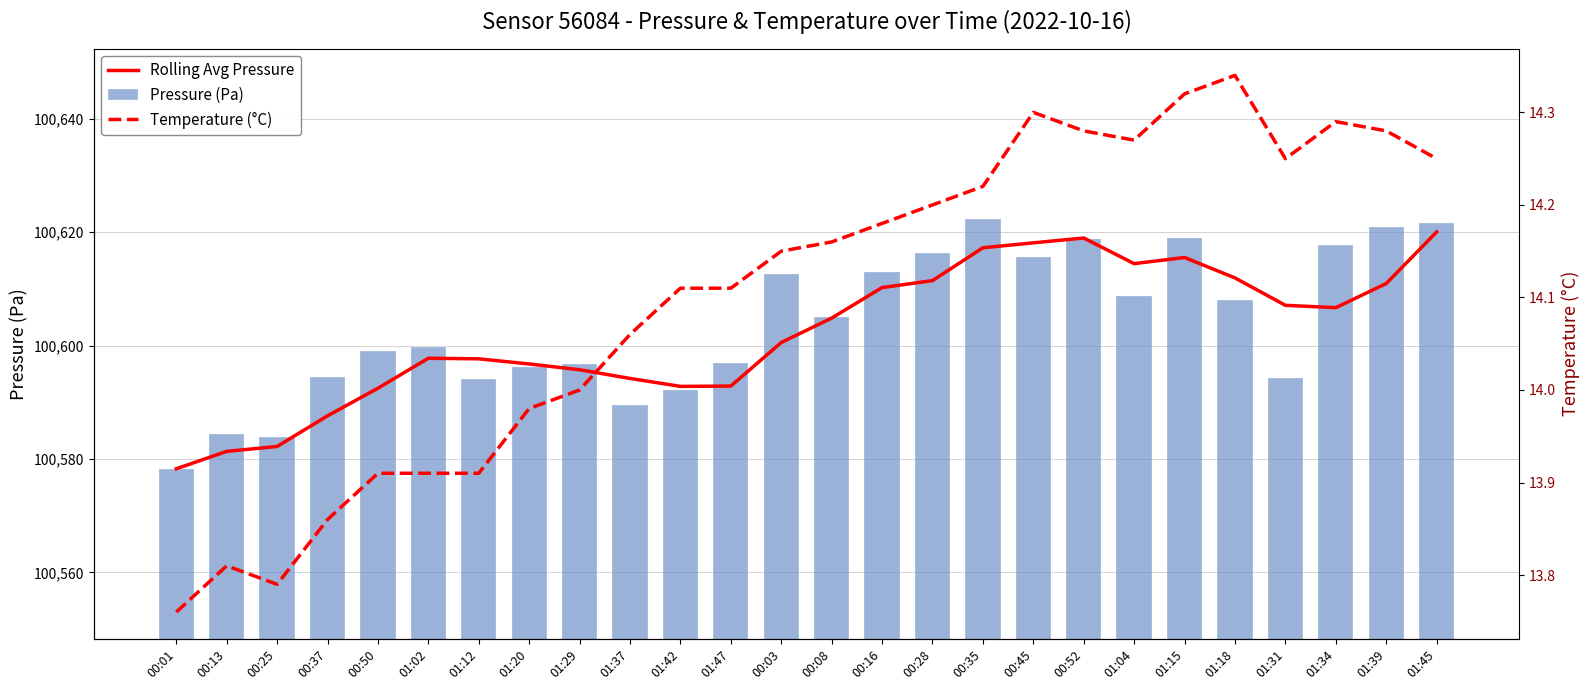

Is the value of Pressure (Pa) at 00:35 greater than the value of Rolling Avg Pressure at 01:04?

Yes